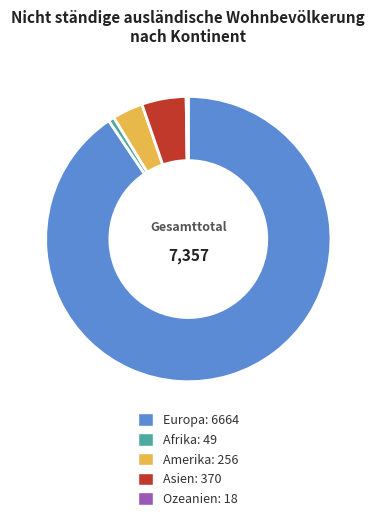

The Afrika: 49 slice represents 1% of the pie. True or false?

True